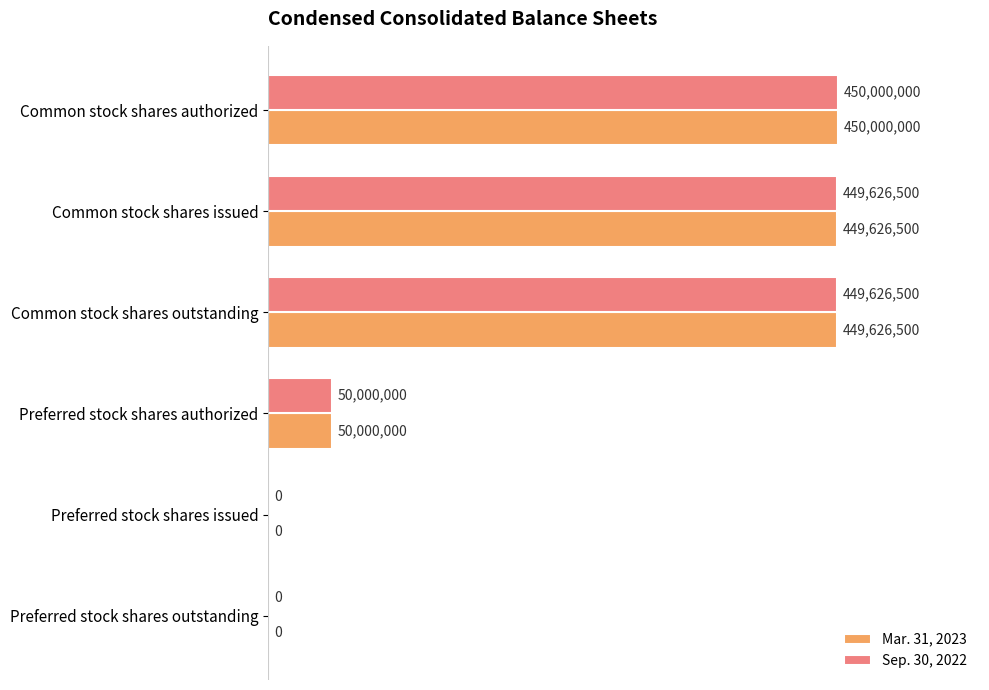

What are all the series names shown in the legend?

Mar. 31, 2023, Sep. 30, 2022